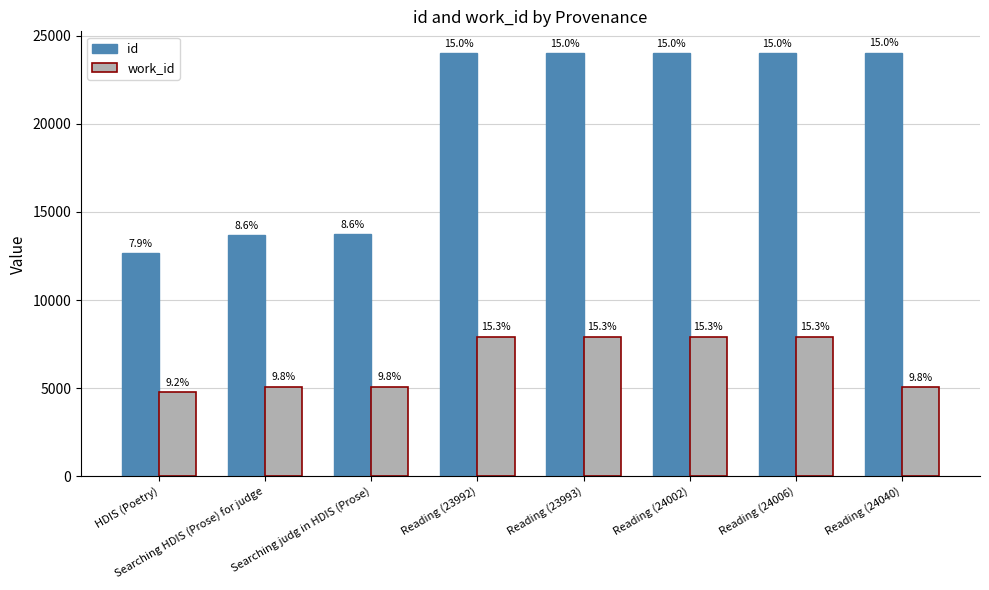

Are the bars grouped side by side (vs. stacked)?

Yes